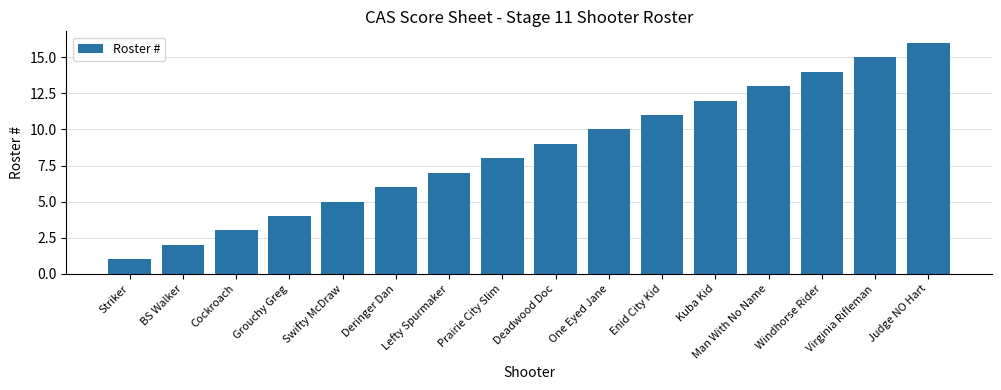

What is the difference between the values at Prairie City Slim and Windhorse Rider?

6